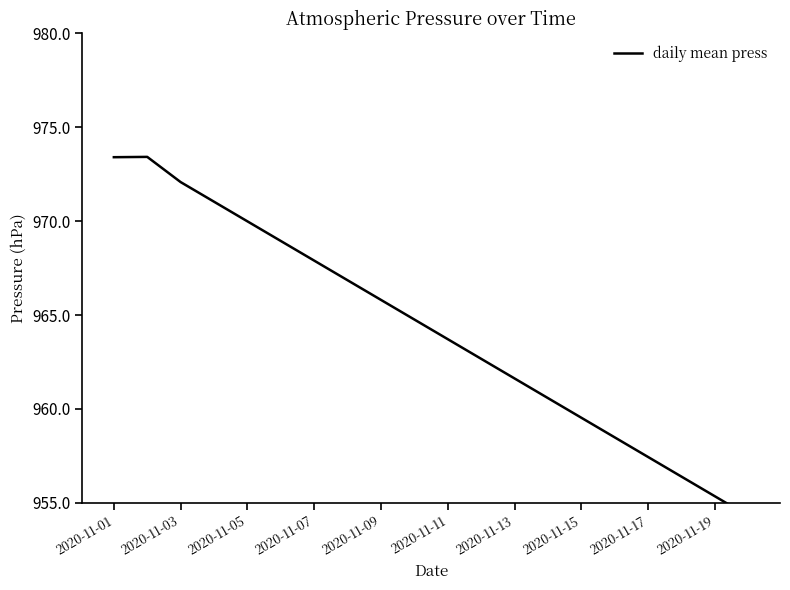

What is the sum of all values?

19284.3